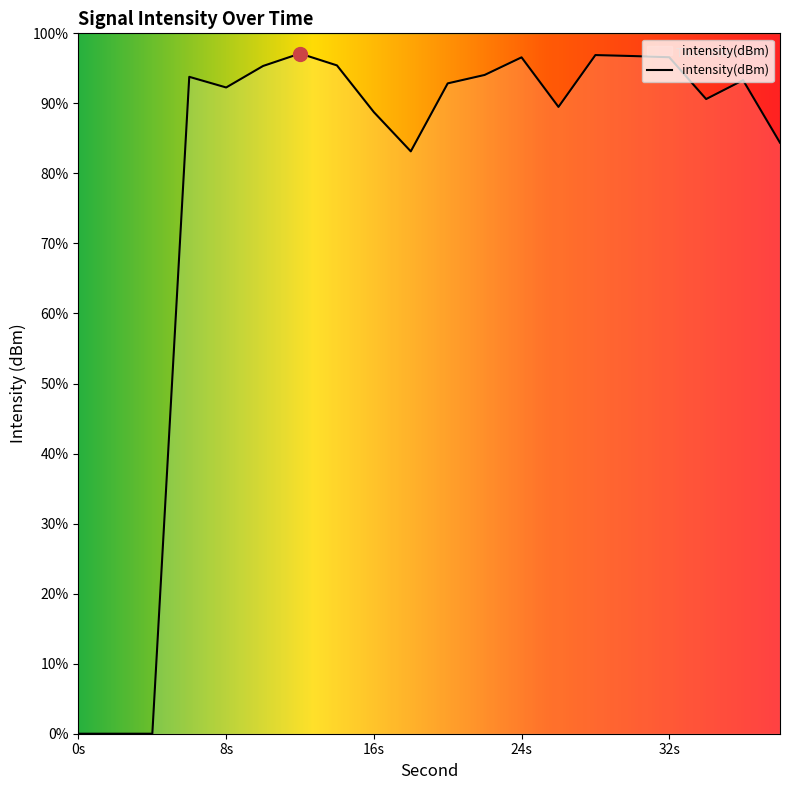

Reading left to right, extract all data points from this chart.

-220.9	-220.9	-220.9	-121.6	-123.2	-119.9	-118.1	-119.8	-126.9	-132.8	-122.6	-121.3	-118.6	-126.1	-118.3	-118.4	-118.6	-124.9	-122.1	-131.5